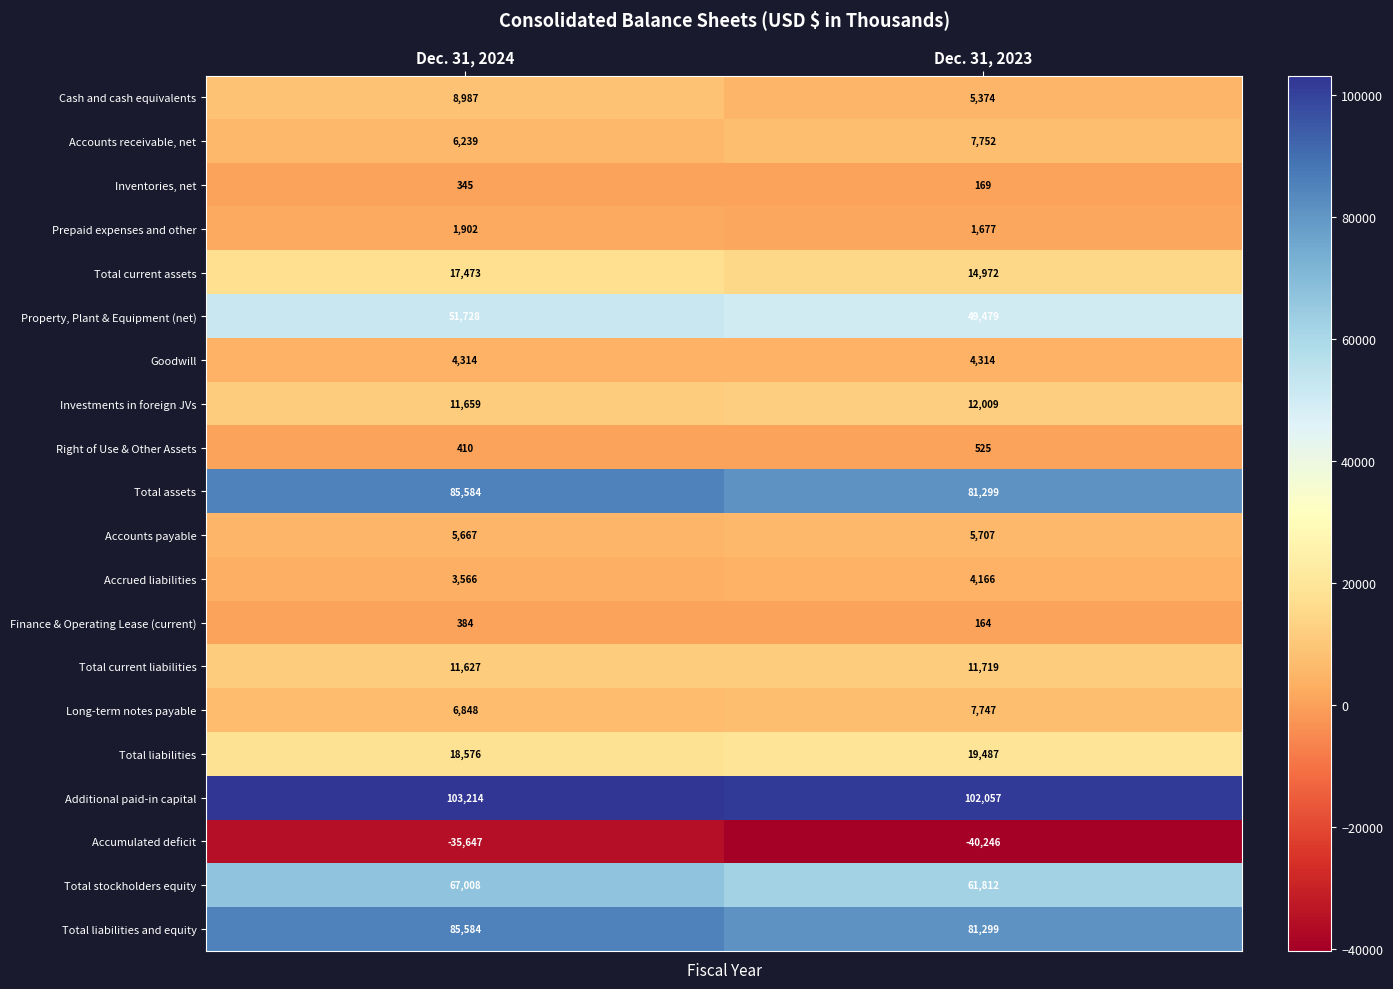

What is the difference between the highest and lowest values at Dec. 31, 2024?

138861